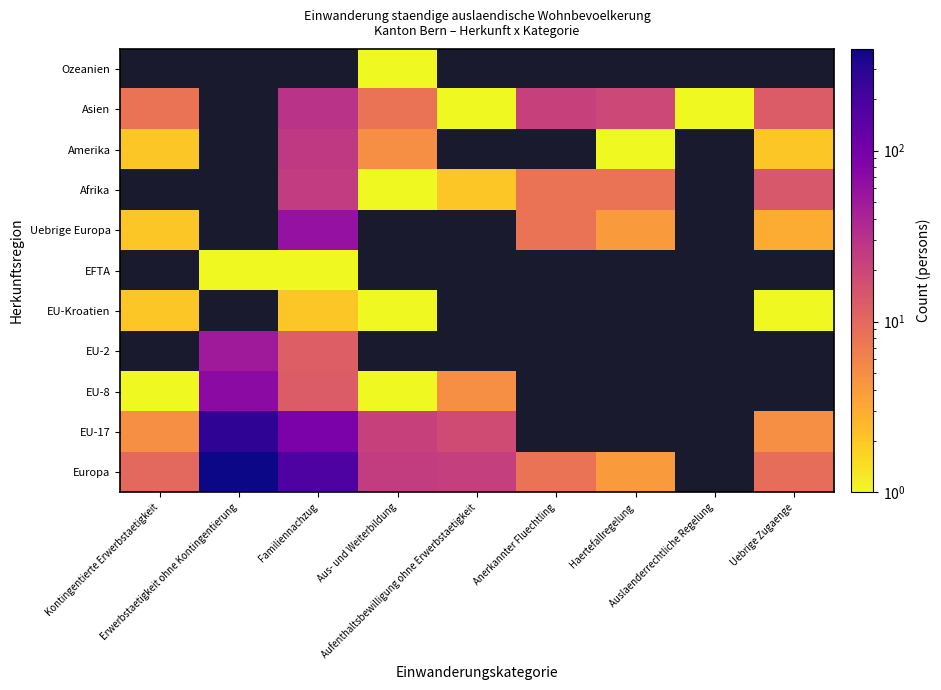

Which label corresponds to the largest value in the chart?

Erwerbstaetigkeit ohne Kontingentierung